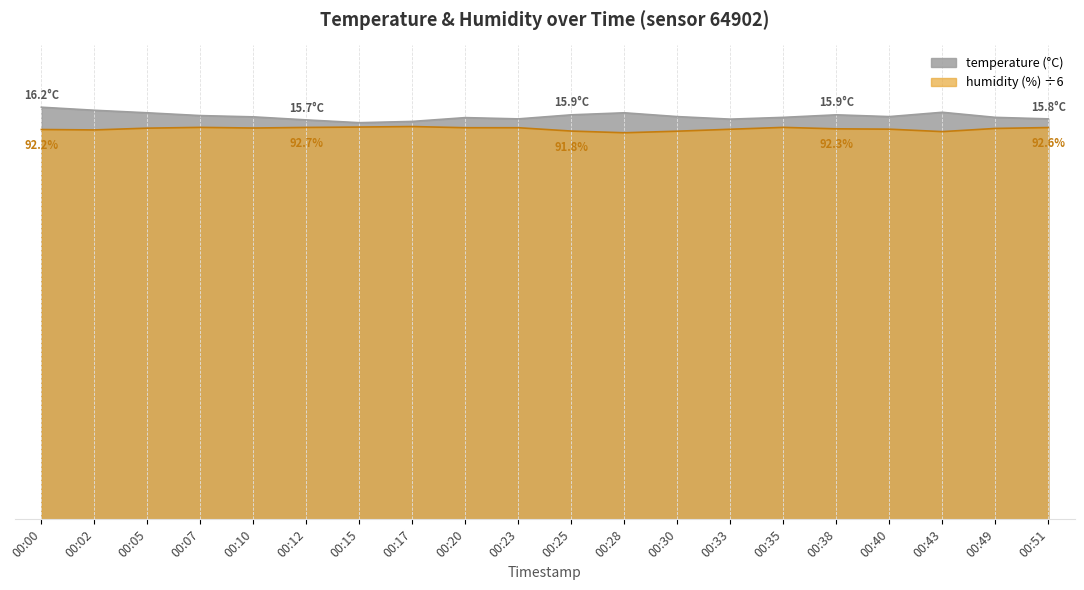

The humidity series shows 20.6 at 00:49. True or false?

False